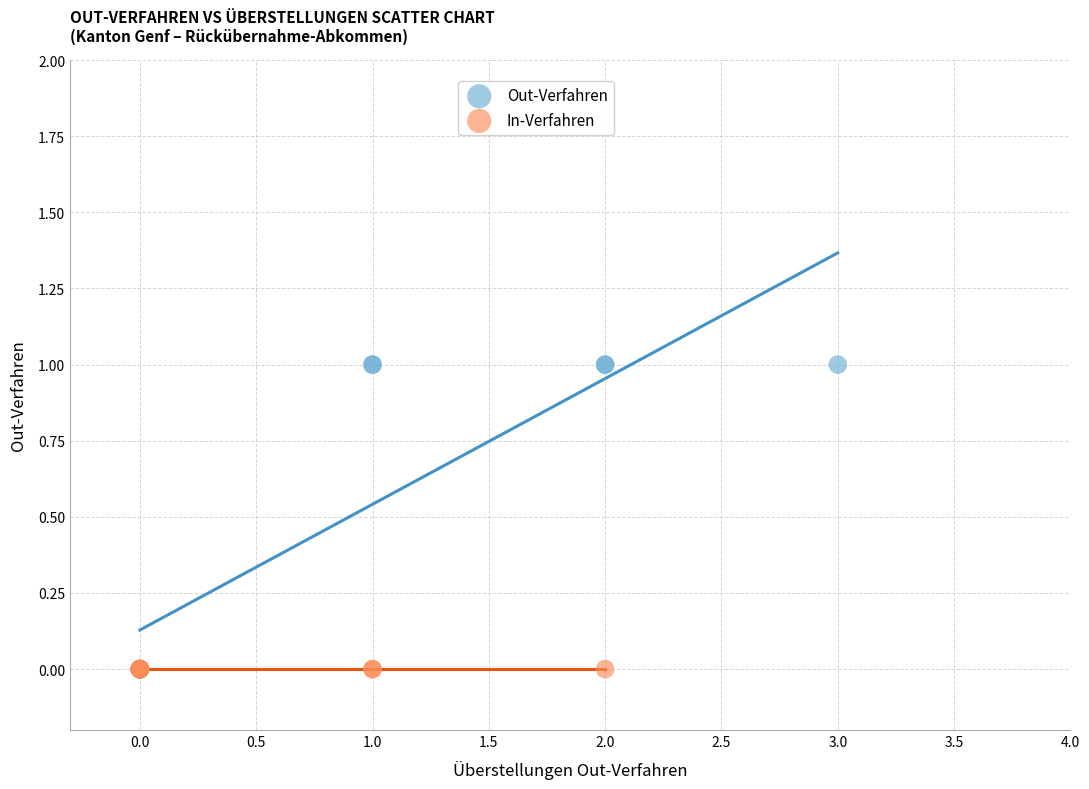

Which series contains the highest Y value?

Out-Verfahren